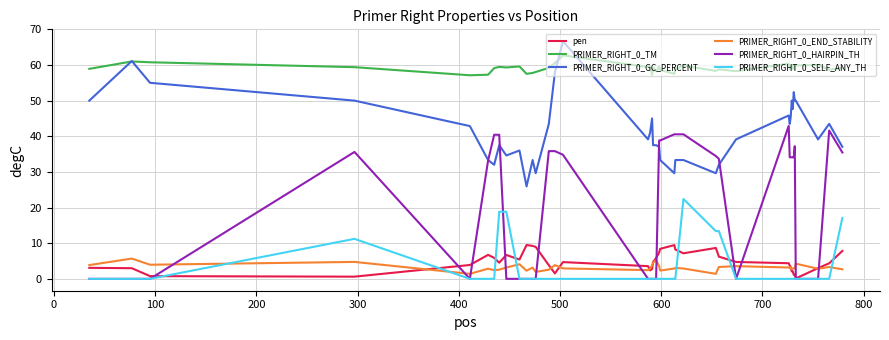

True or false: PRIMER_RIGHT_0_END_STABILITY and PRIMER_RIGHT_0_TM intersect in this chart.

False